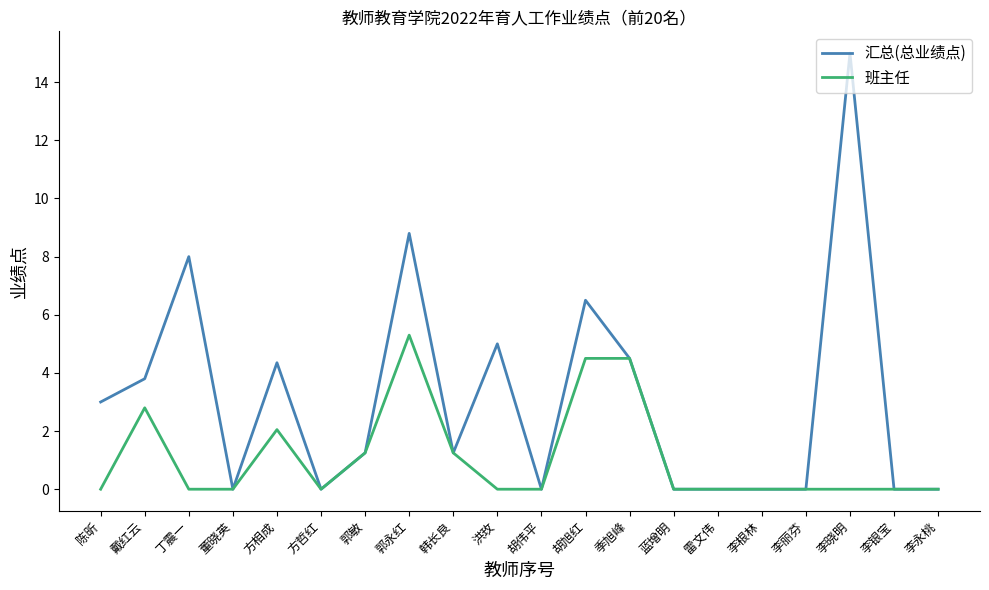

What position from the right is 方哲红?

15